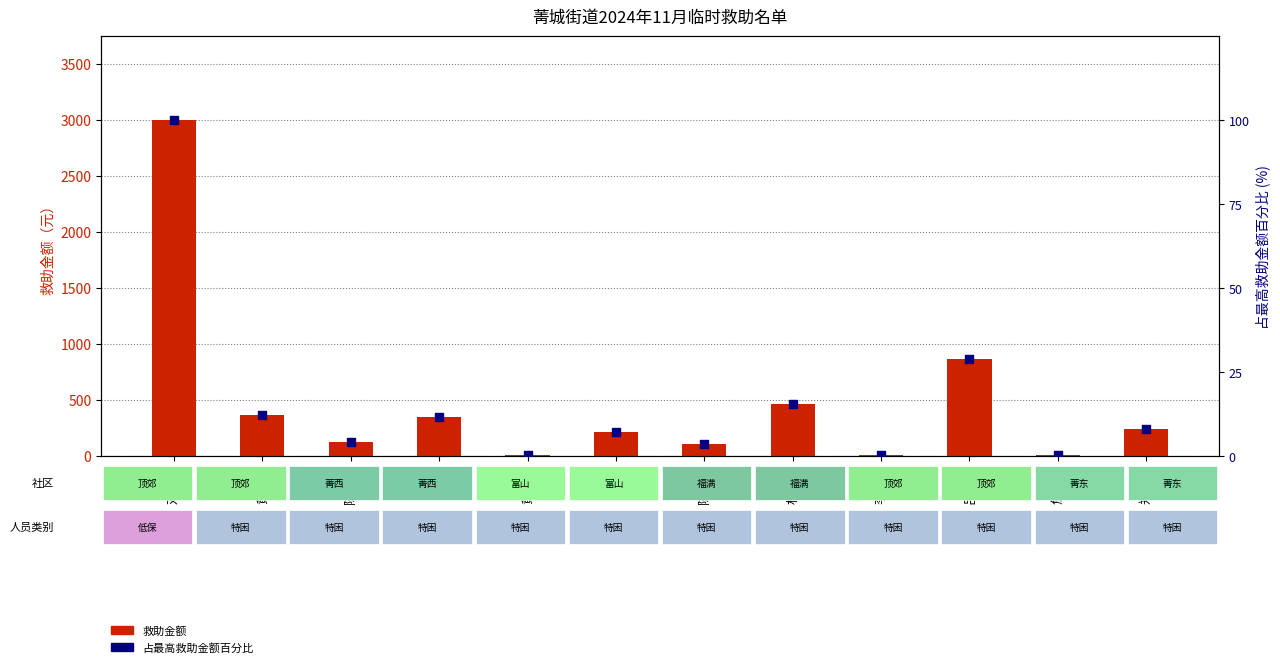

Which series contains the highest Y value?

救助金额